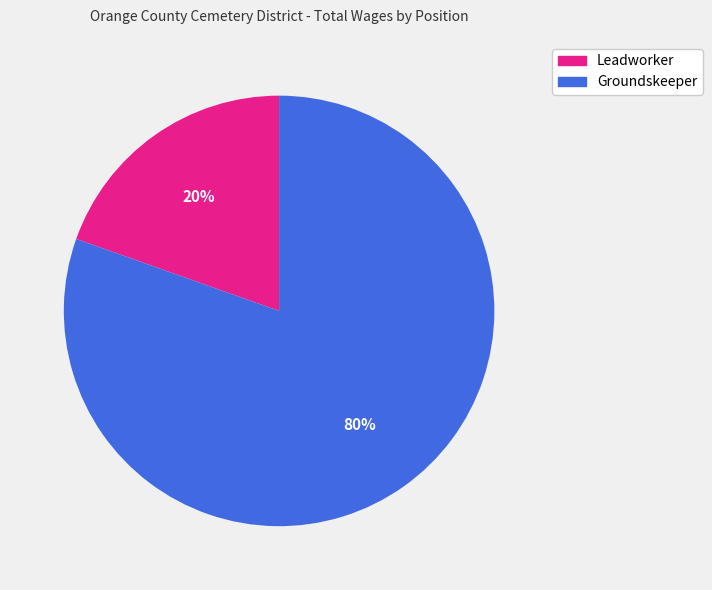

Which category has the smallest portion of the pie?

Leadworker